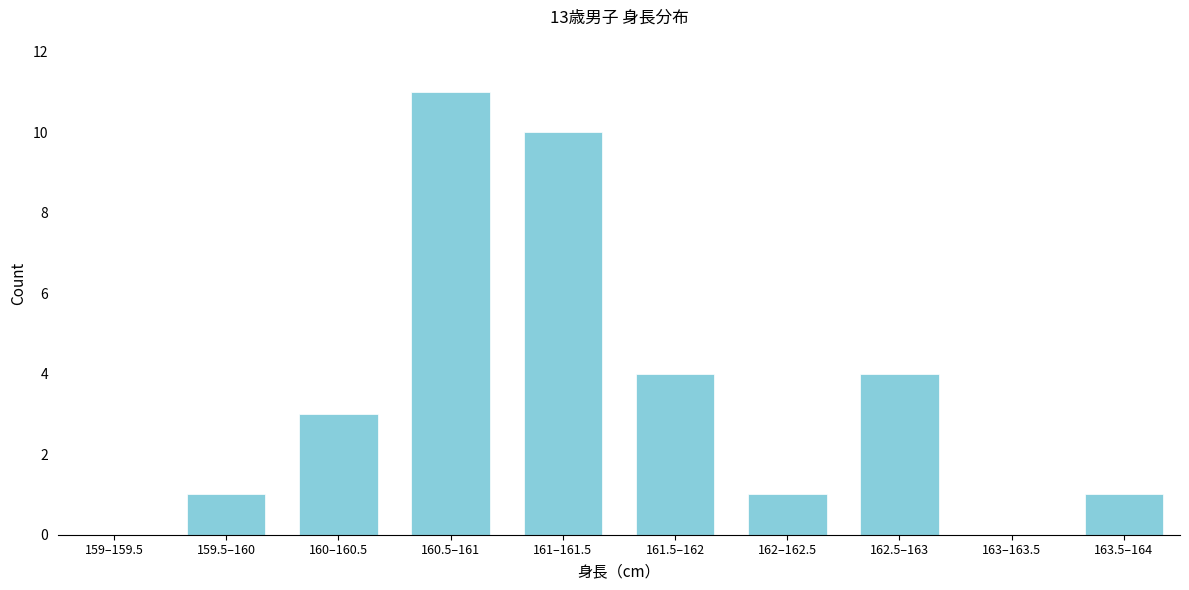

Reading left to right, list all the values displayed in this chart.

159–159.5=0	159.5–160=1	160–160.5=3	160.5–161=11	161–161.5=10	161.5–162=4	162–162.5=1	162.5–163=4	163–163.5=0	163.5–164=1